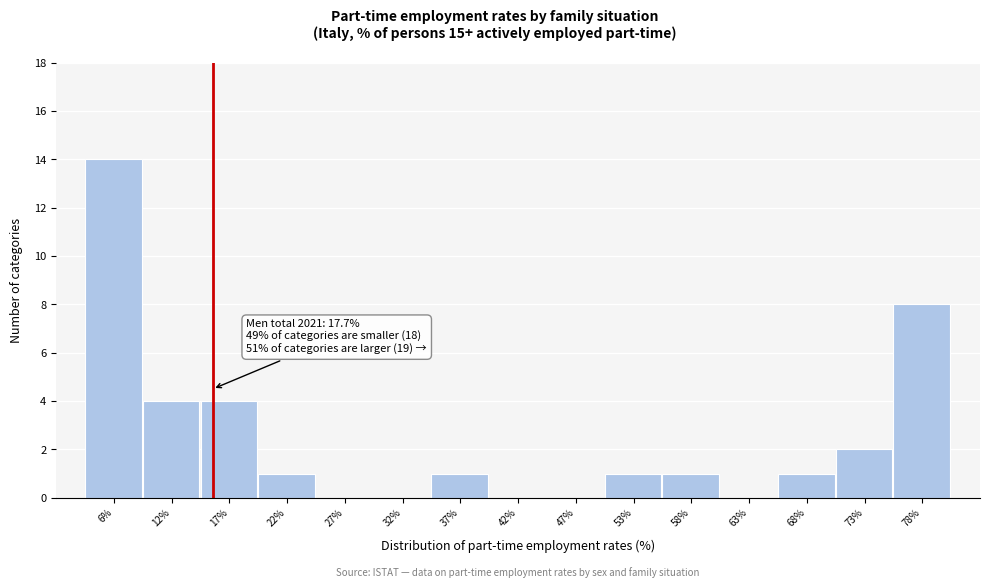

Reading right to left, what are all the values shown in this chart?

78%=8	73%=2	68%=1	63%=0	58%=1	53%=1	47%=0	42%=0	37%=1	32%=0	27%=0	22%=1	17%=4	12%=4	6%=14